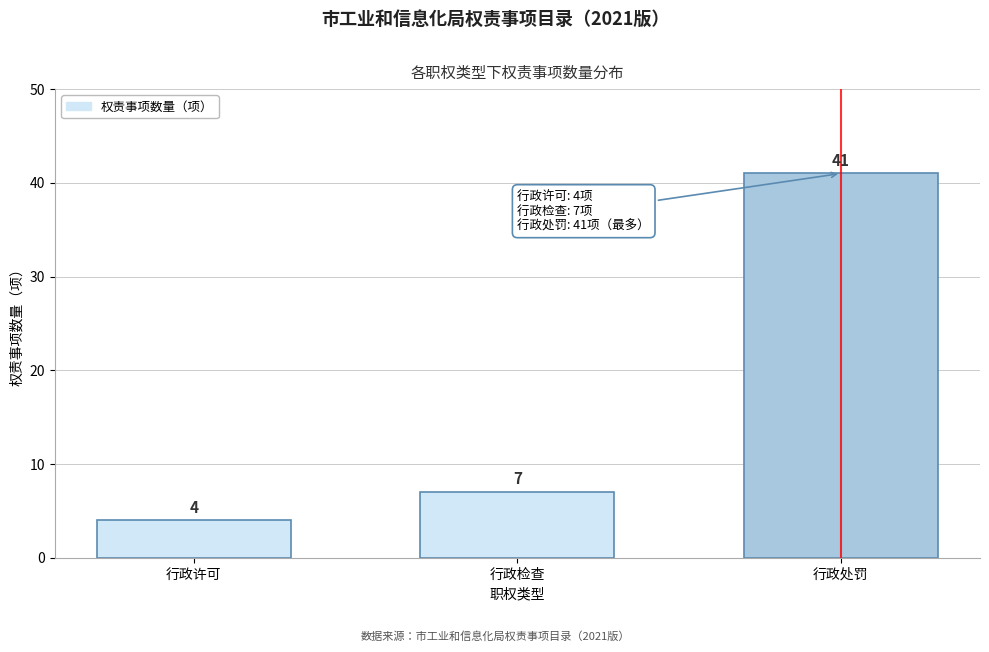

Reading left to right, transcribe all the data shown in this chart.

4	7	41